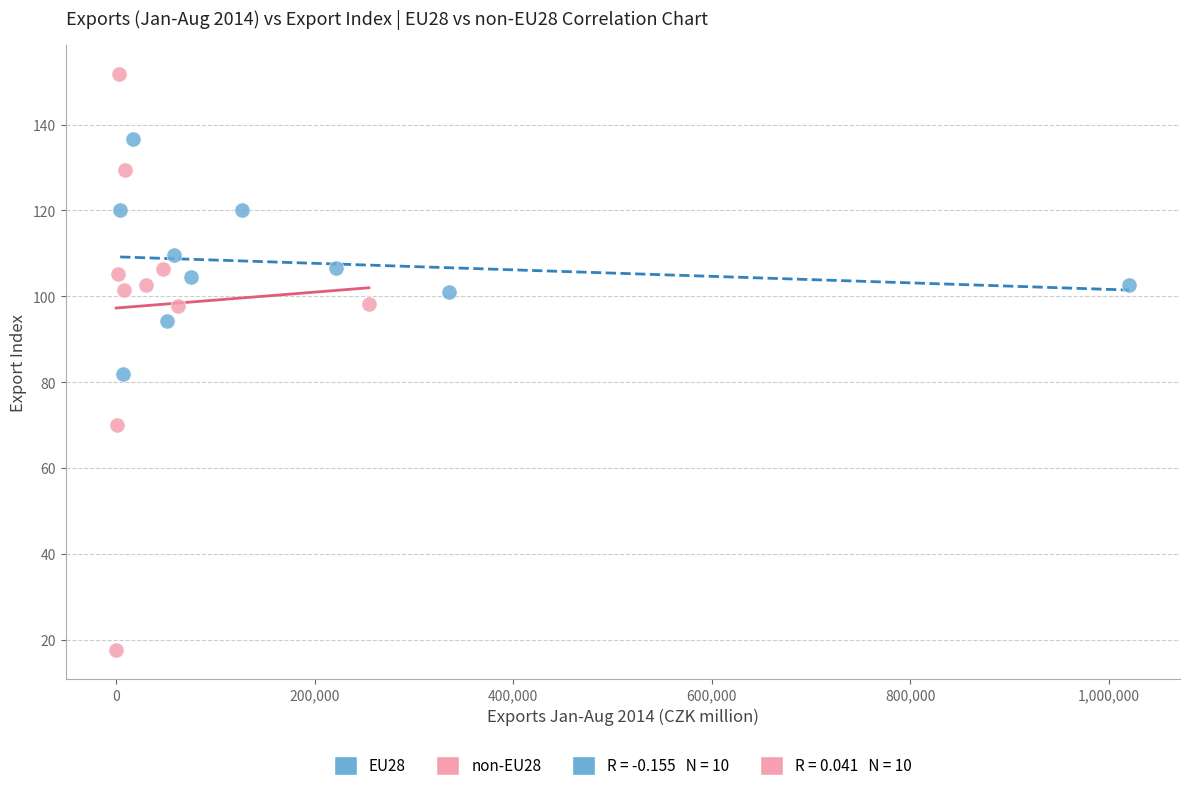

Which series contains the lowest Y value?

non-EU28